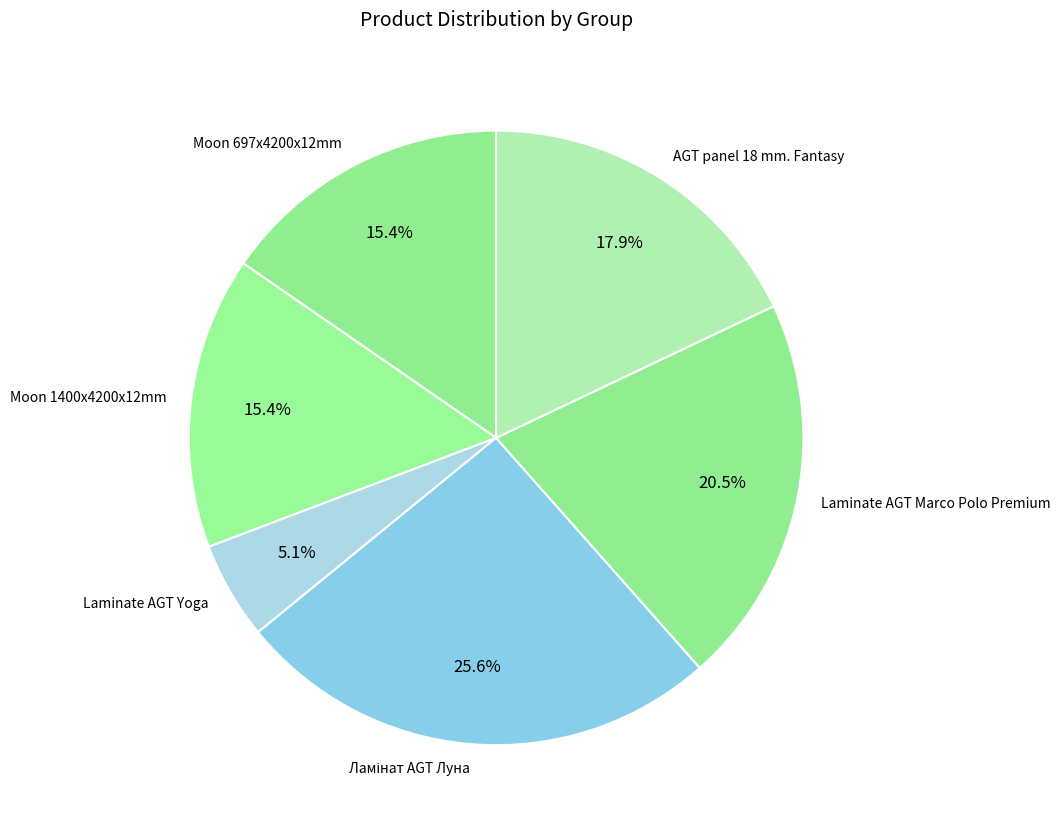

To the nearest percent, what portion does Moon 697x4200x12mm represent?

15%